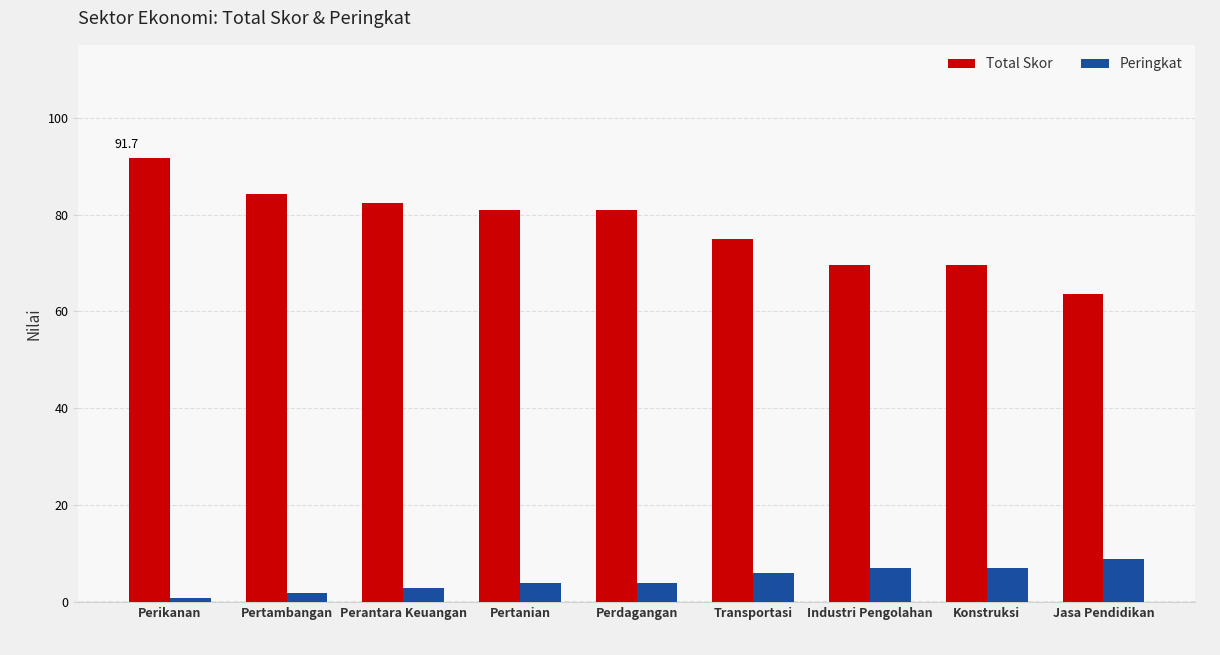

How many data points does each series have?

9